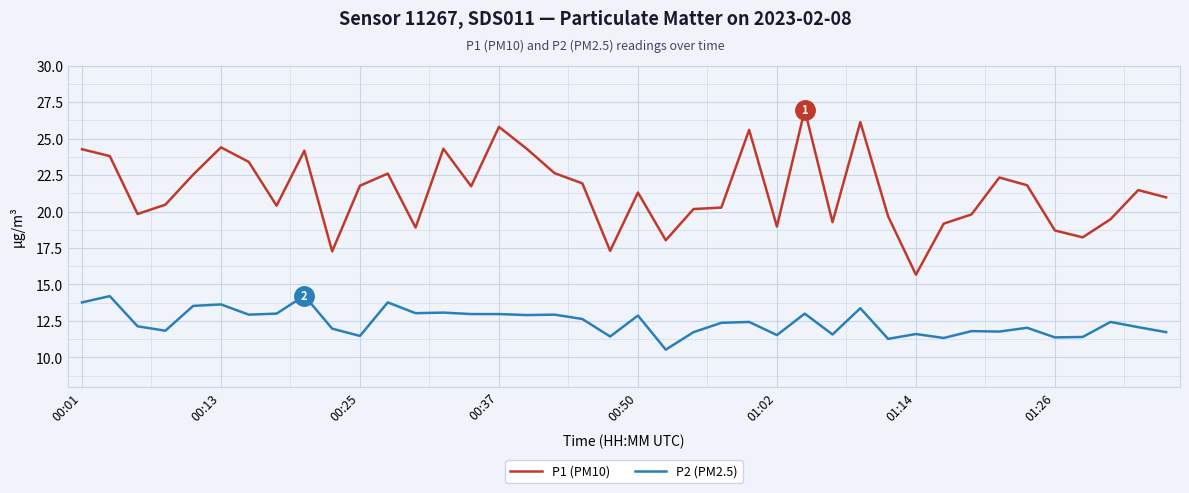

True or false: P2 (PM2.5) and P1 (PM10) cross at least once.

False